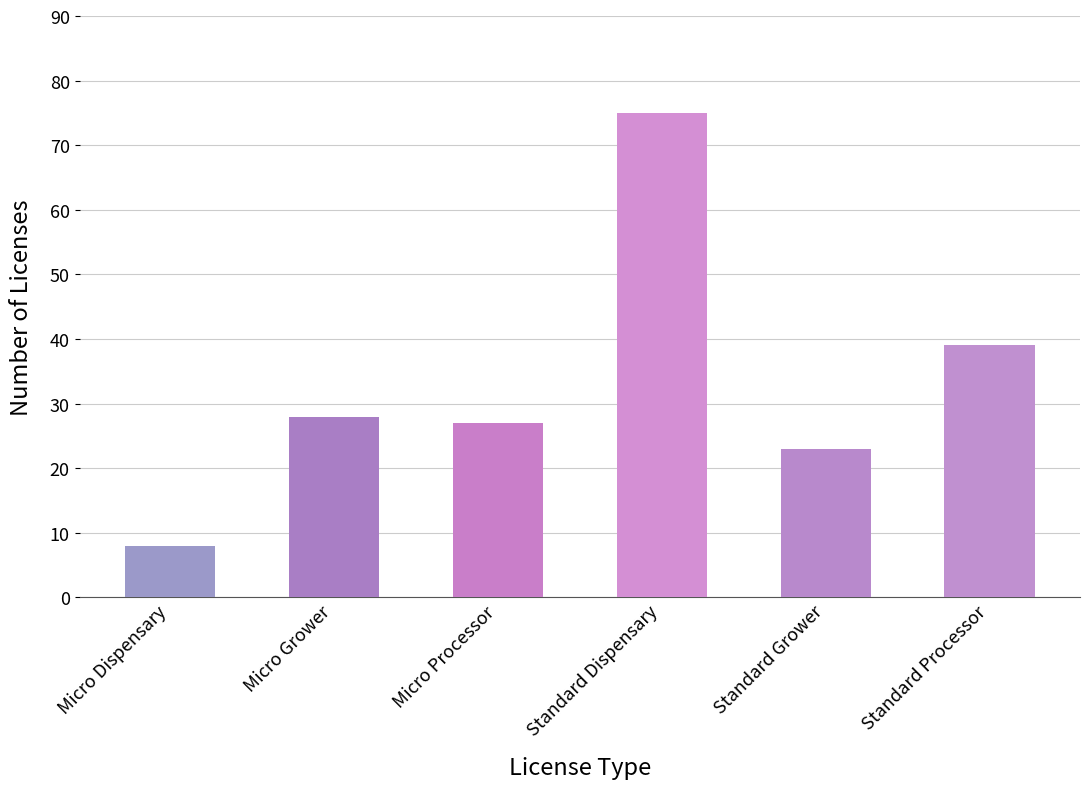

What is the value of the 5th bar from the left?

23